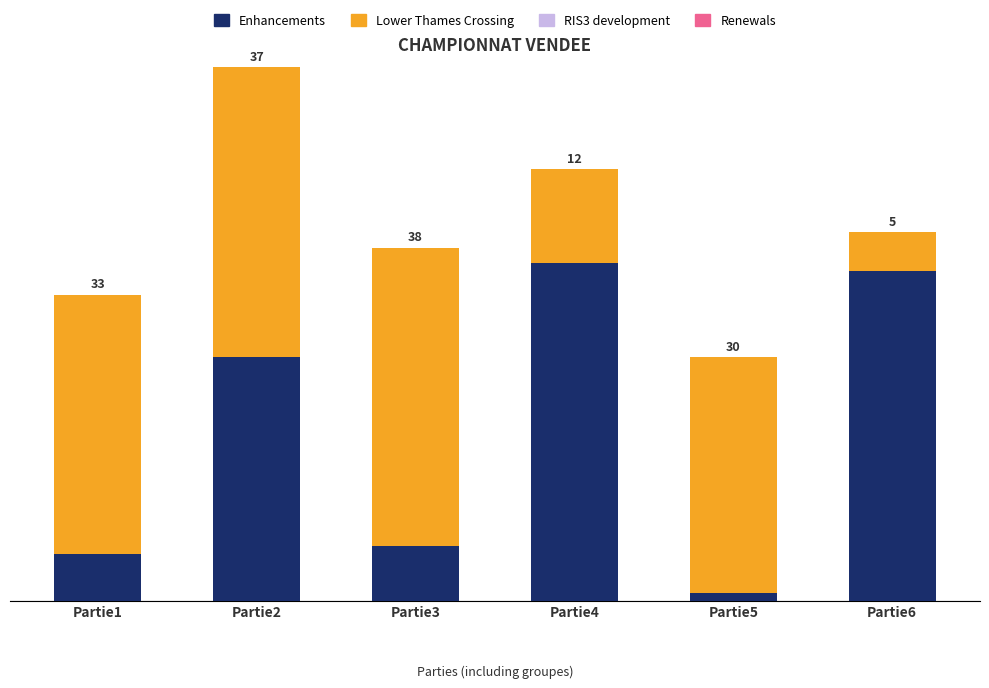

How many bars are there in total?

6